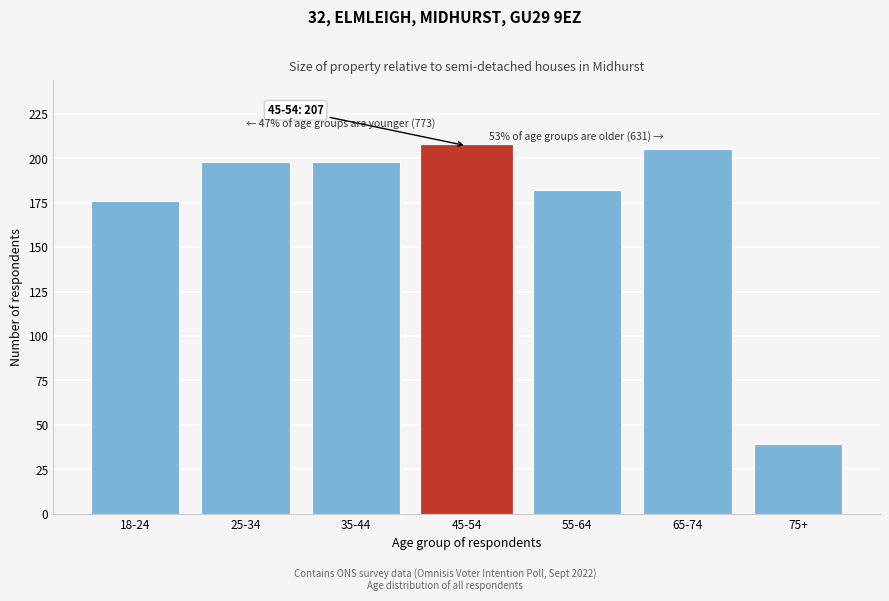

Reading left to right, extract all data points from this chart.

18-24=176	25-34=198	35-44=198	45-54=207	55-64=182	65-74=205	75+=39